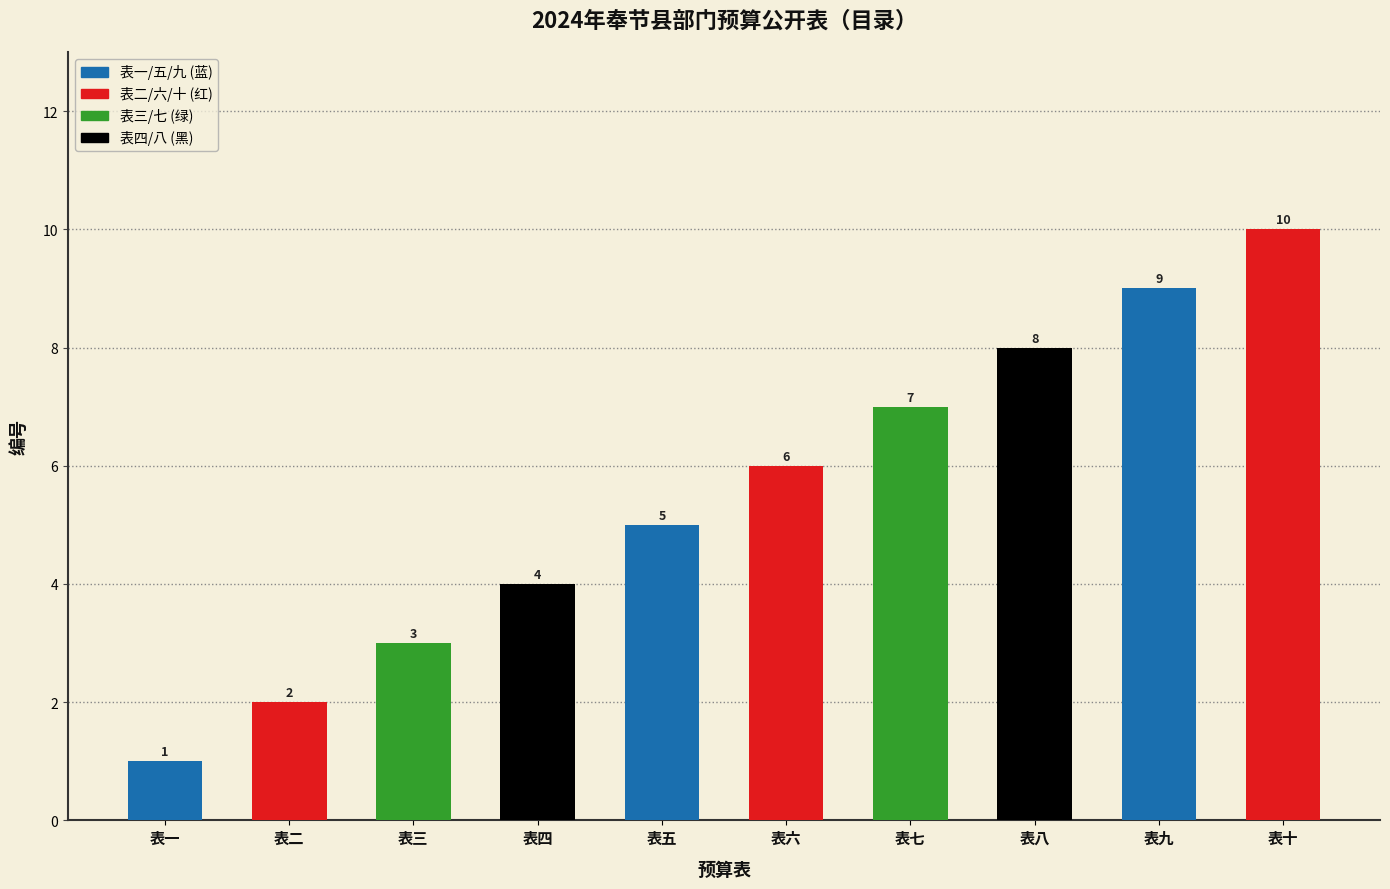

What is the difference between the maximum and minimum values?

9